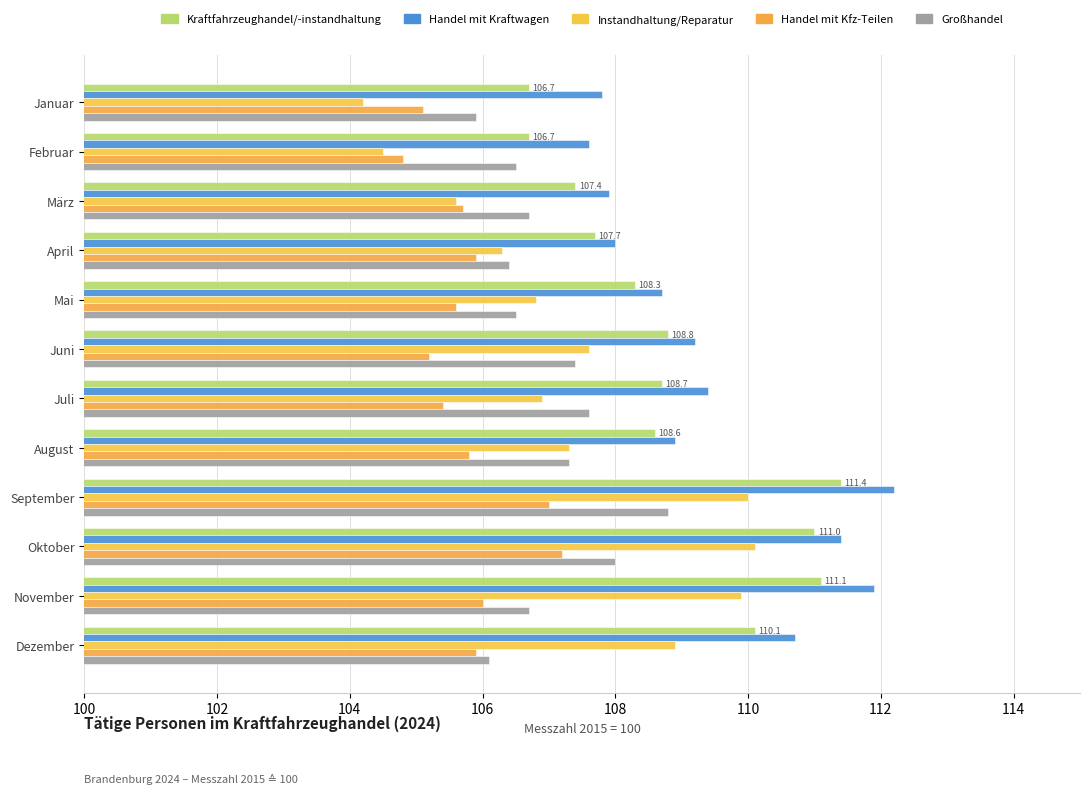

Which series has the widest spread of values?

Instandhaltung/Reparatur